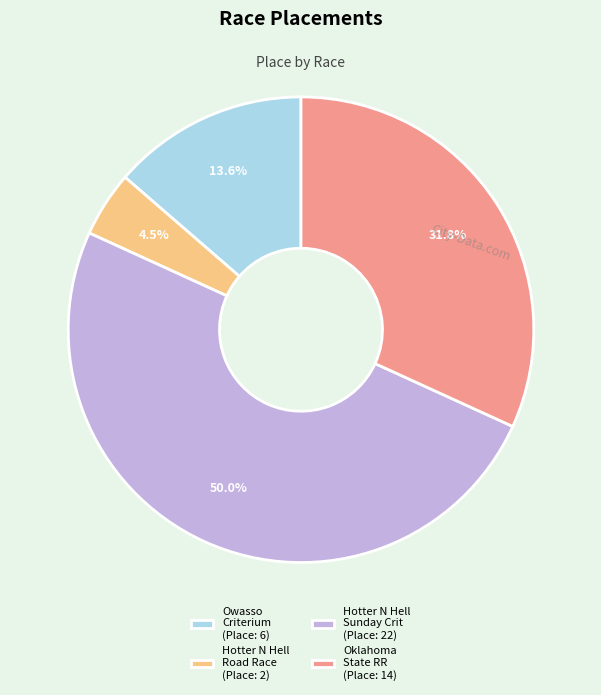

Rank the categories by value from lowest to highest.

Hotter N Hell Road Race (Place: 2), Owasso Criterium (Place: 6), Oklahoma State RR (Place: 14), Hotter N Hell Sunday Crit (Place: 22)